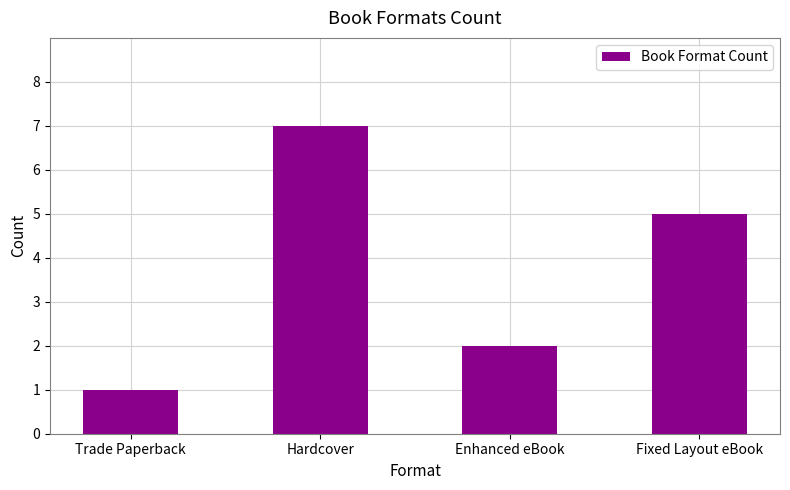

What is the change in value from Trade Paperback to Fixed Layout eBook?

+4